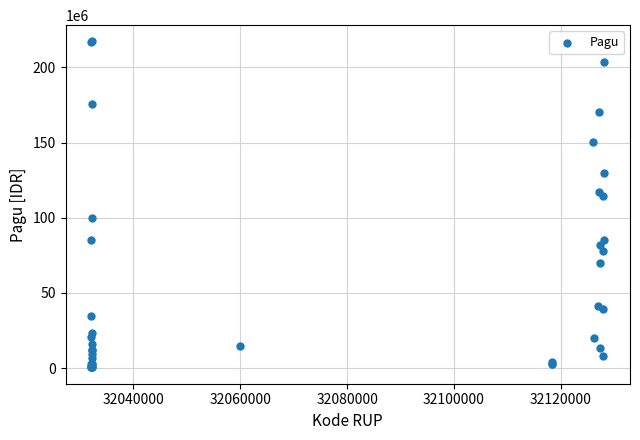

What Y value in the scatter plot is closest to 108830000?

114296000